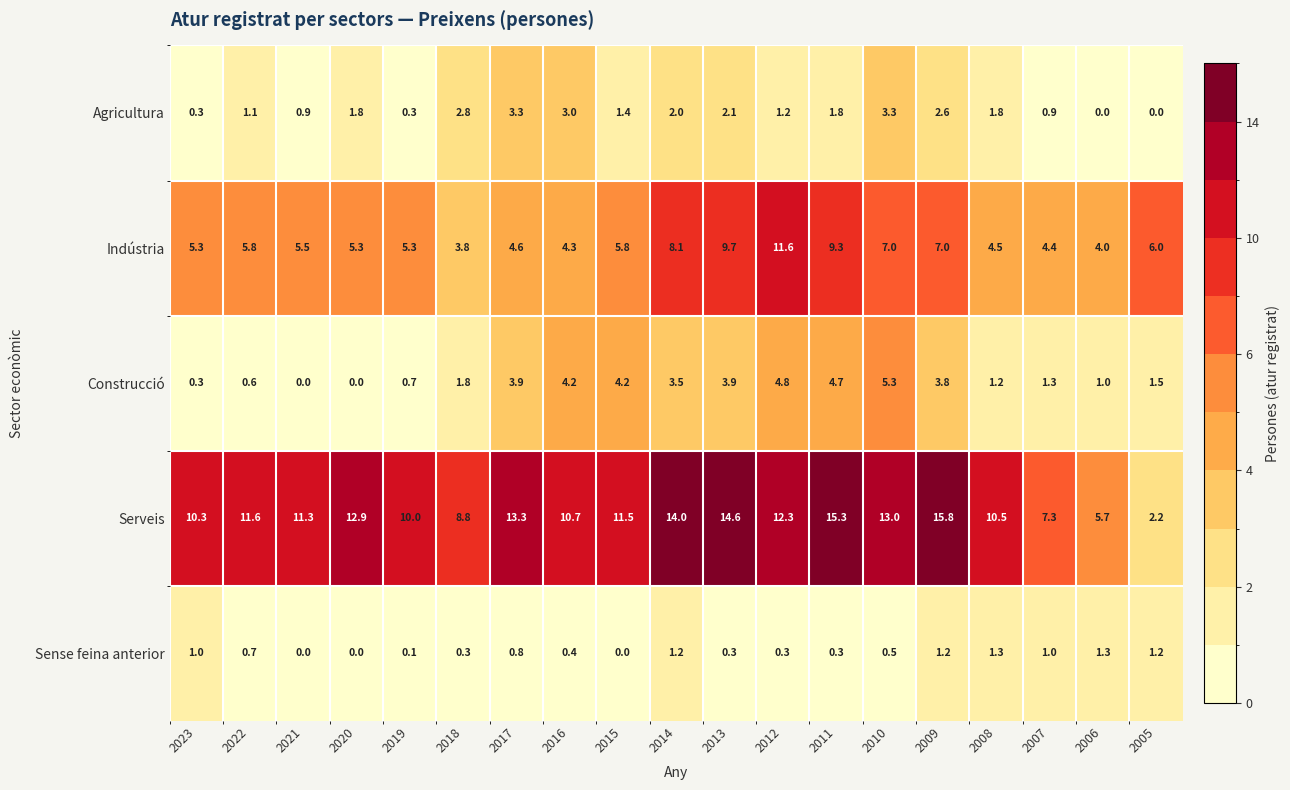

Which series has the largest total across all categories?

Serveis